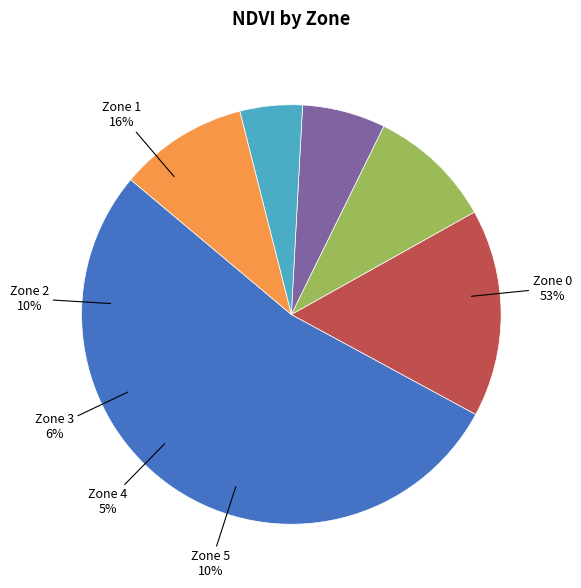

What is the ratio of the value at Zone 2 to the value at Zone 1?

0.6